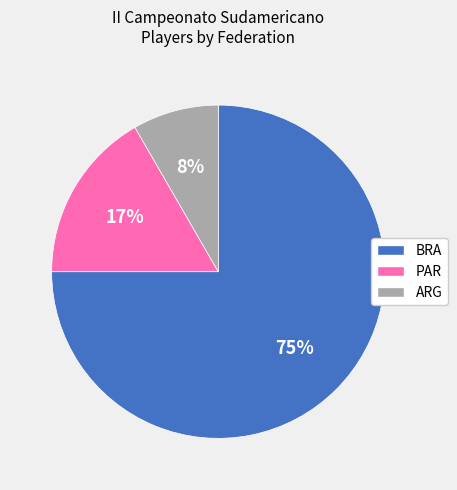

Is it true that PAR is 5% of the pie?

False